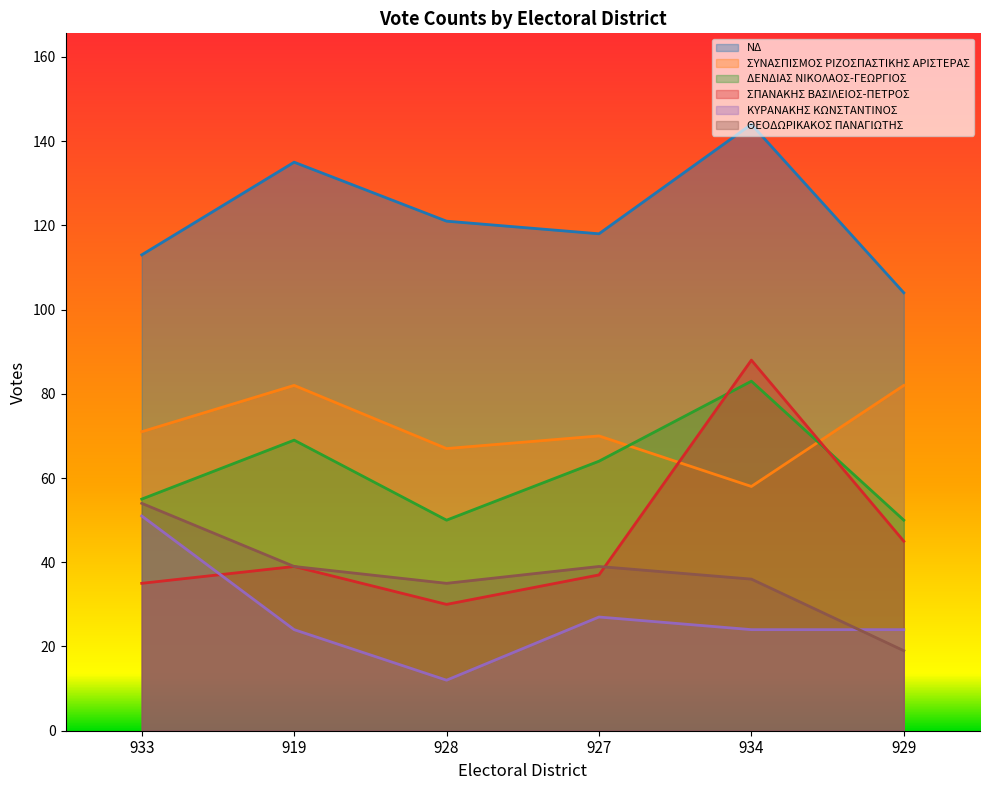

In ΣΠΑΝΑΚΗΣ ΒΑΣΙΛΕΙΟΣ-ΠΕΤΡΟΣ, how many points are lower than both neighbors (excluding endpoints)?

1